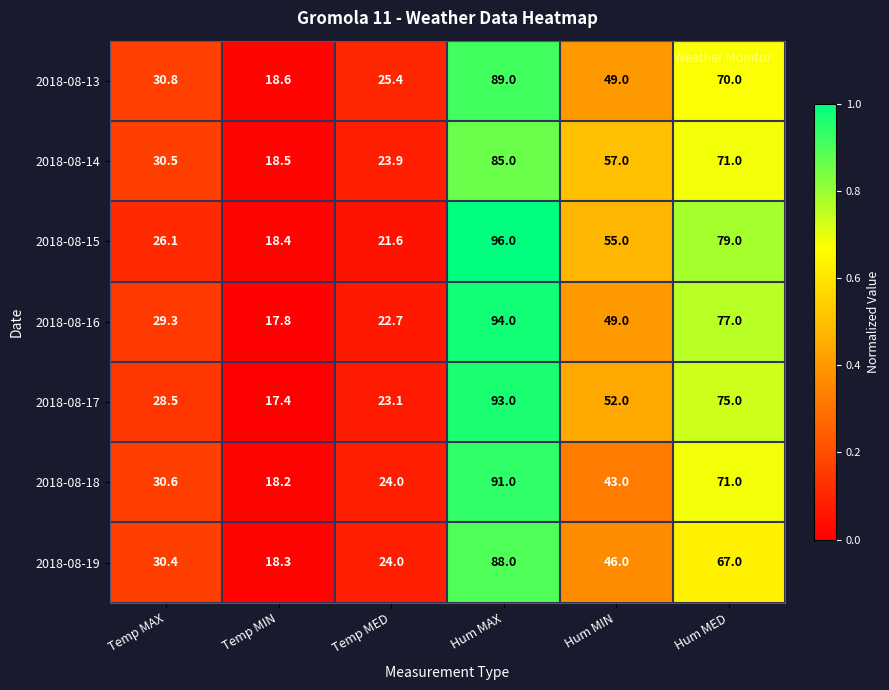

Rank the series by their maximum value, from lowest to highest.

2018-08-14, 2018-08-19, 2018-08-13, 2018-08-18, 2018-08-17, 2018-08-16, 2018-08-15